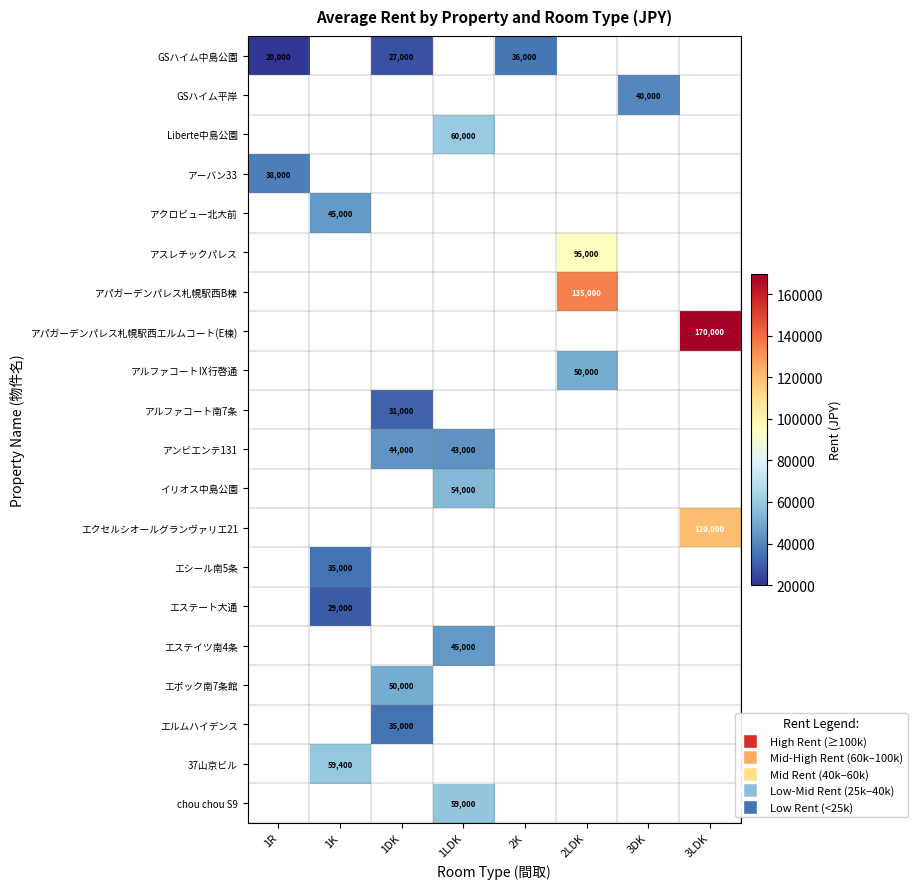

True or false: アンビエンテ131 has a value of 43000 at 1LDK.

True